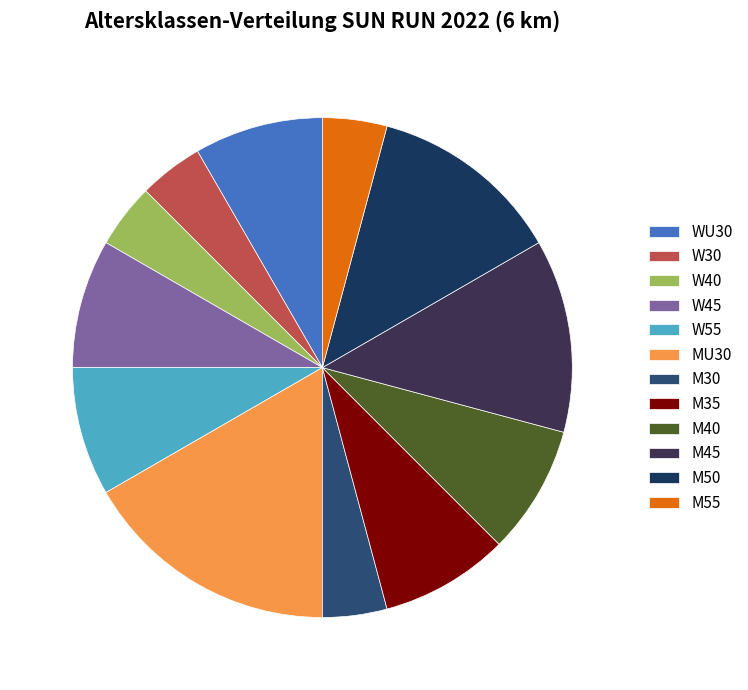

Which has a higher value, M30 or W55?

W55